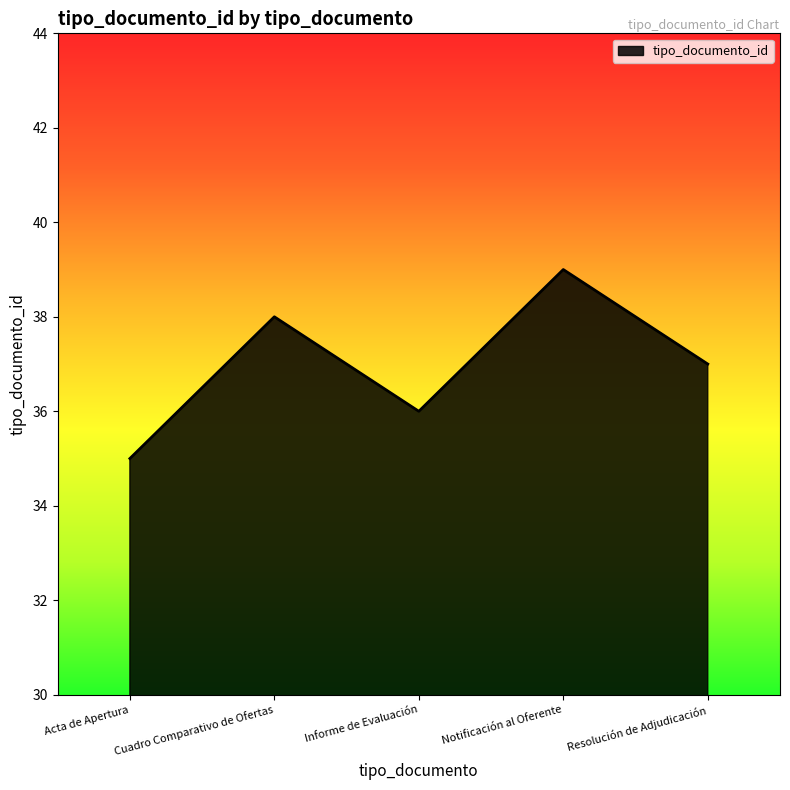

True or false: the data has more than 0 interior local peaks.

True